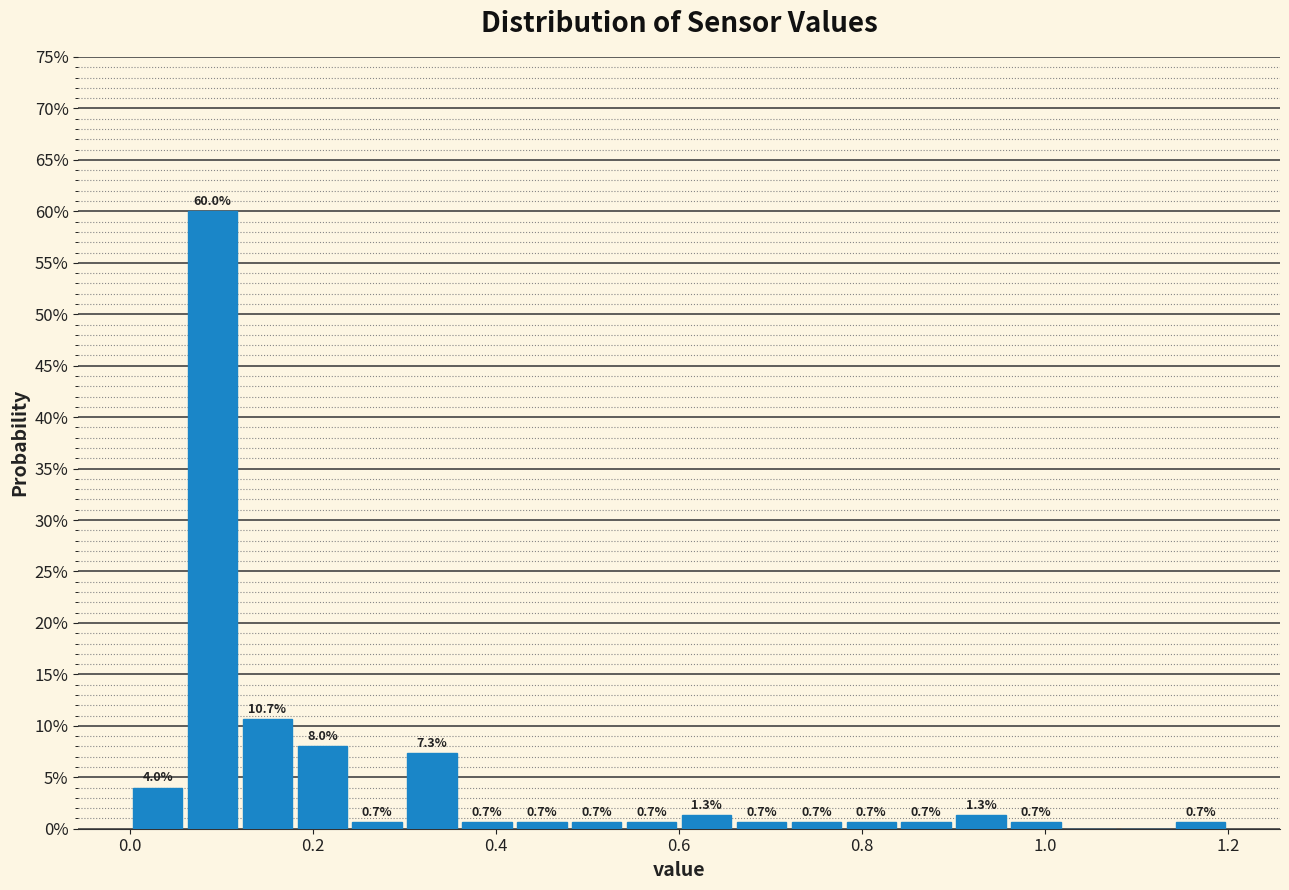

Around what value on the x-axis is the tallest bar? Give the approximate position of its centre, as read against the axis.

0.10